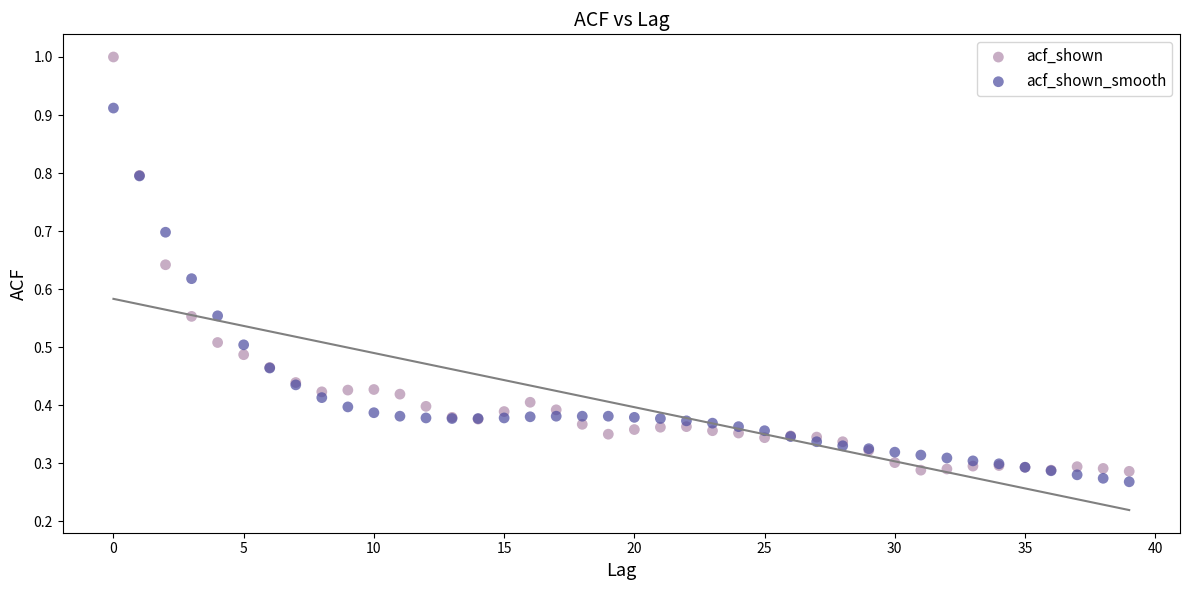

Which series has the widest spread of Y values?

acf_shown